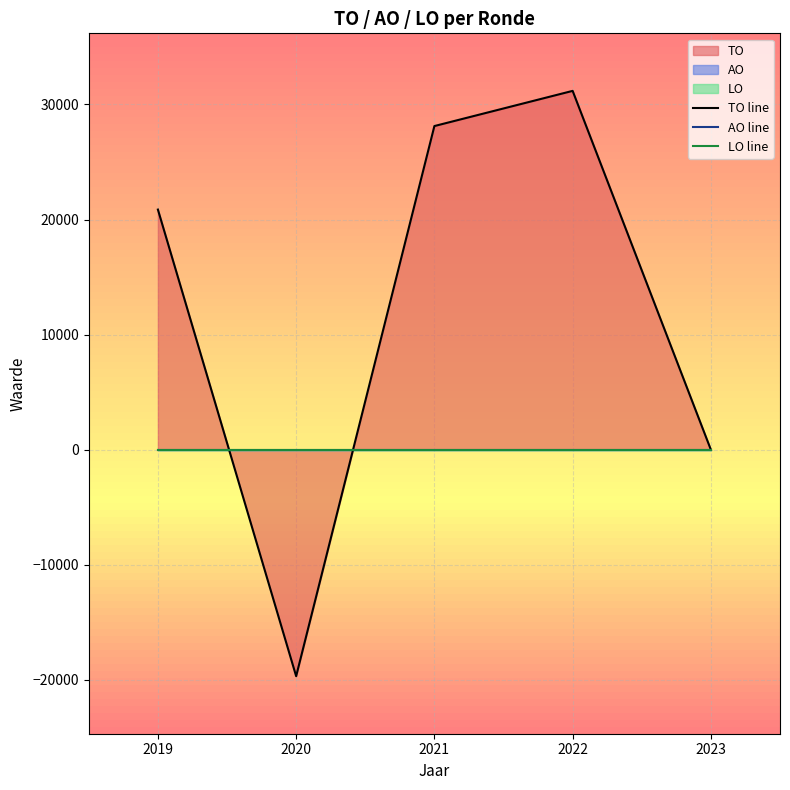

Reading right to left, extract all data points from this chart.

TO line: 0	31181	28125	-19674	20868
AO line: 0	0	0	0	0
LO line: 0	0	0	0	0